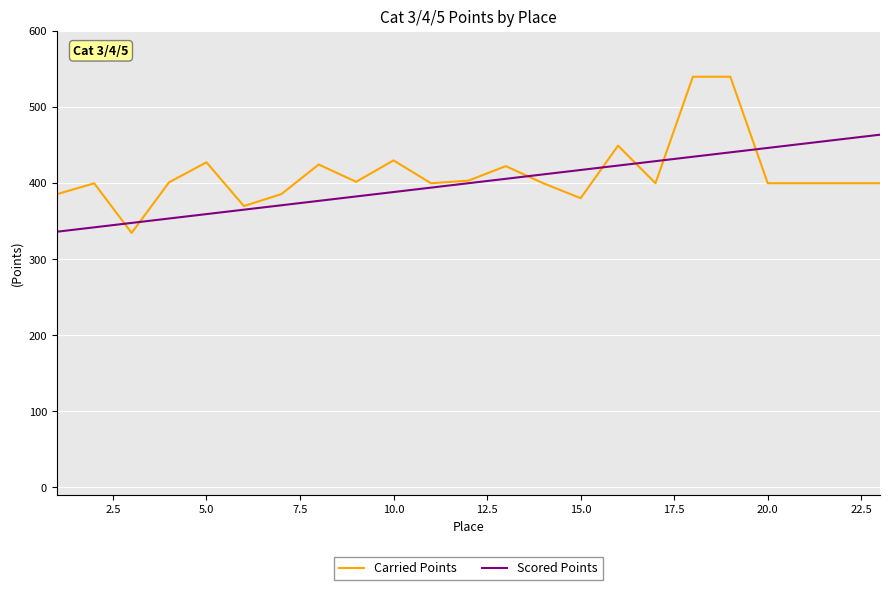

Rank the series by their maximum value, from lowest to highest.

Scored Points, Carried Points